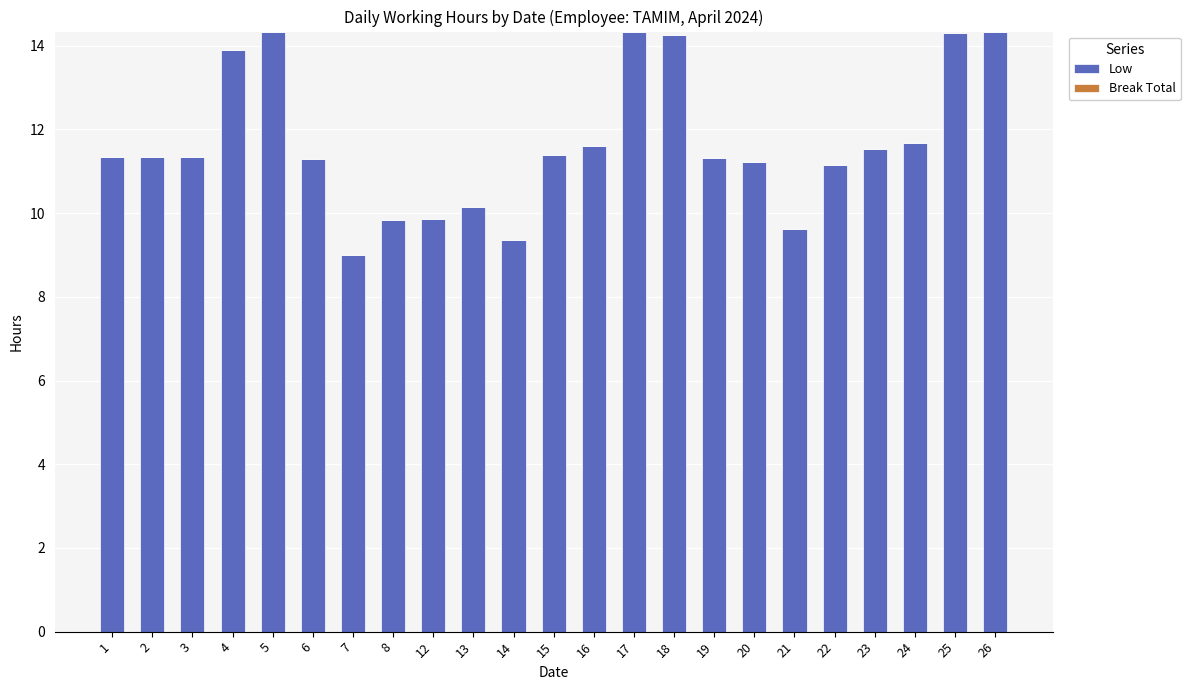

Does the chart contain stacked bars?

No